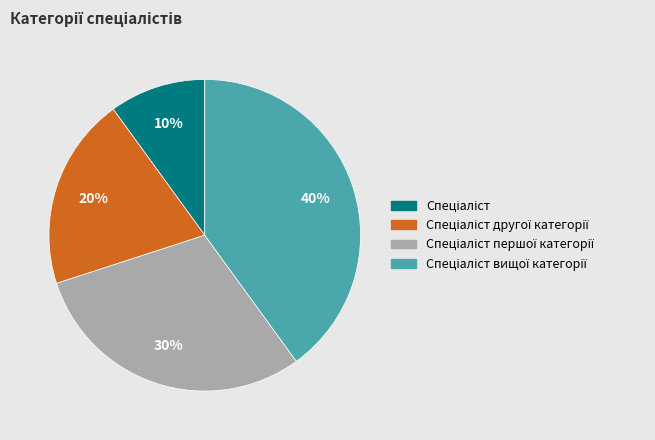

Does any single category account for the majority?

No